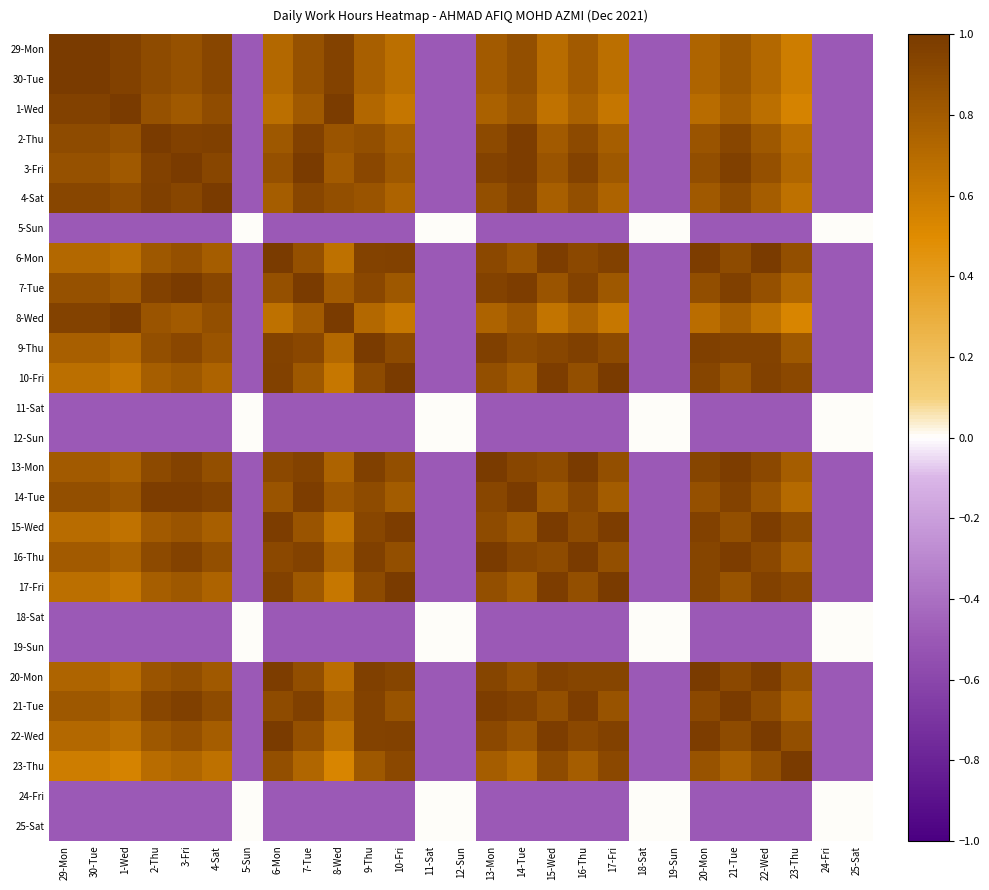

How many categories are shown in the chart?

27